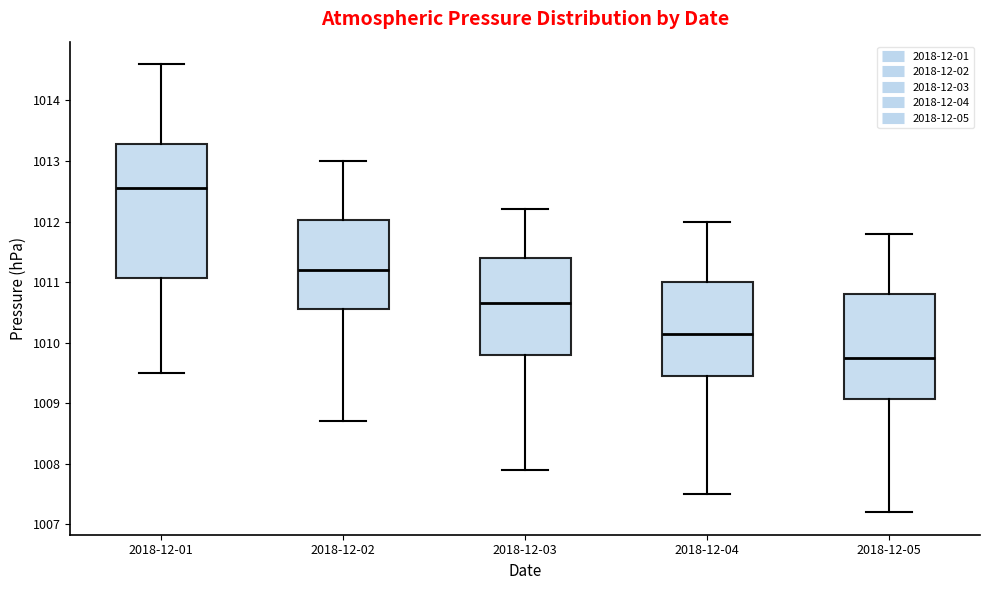

Which box's median line is the lowest?

2018-12-05